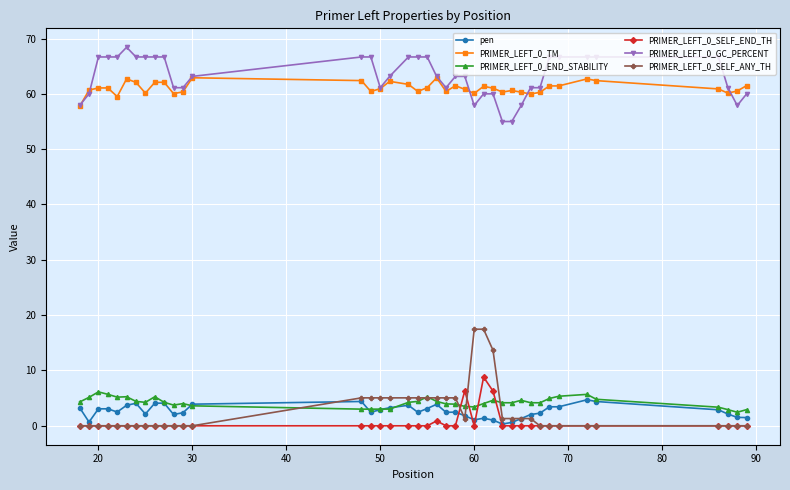

True or false: PRIMER_LEFT_0_SELF_ANY_TH and PRIMER_LEFT_0_END_STABILITY cross at least once.

True